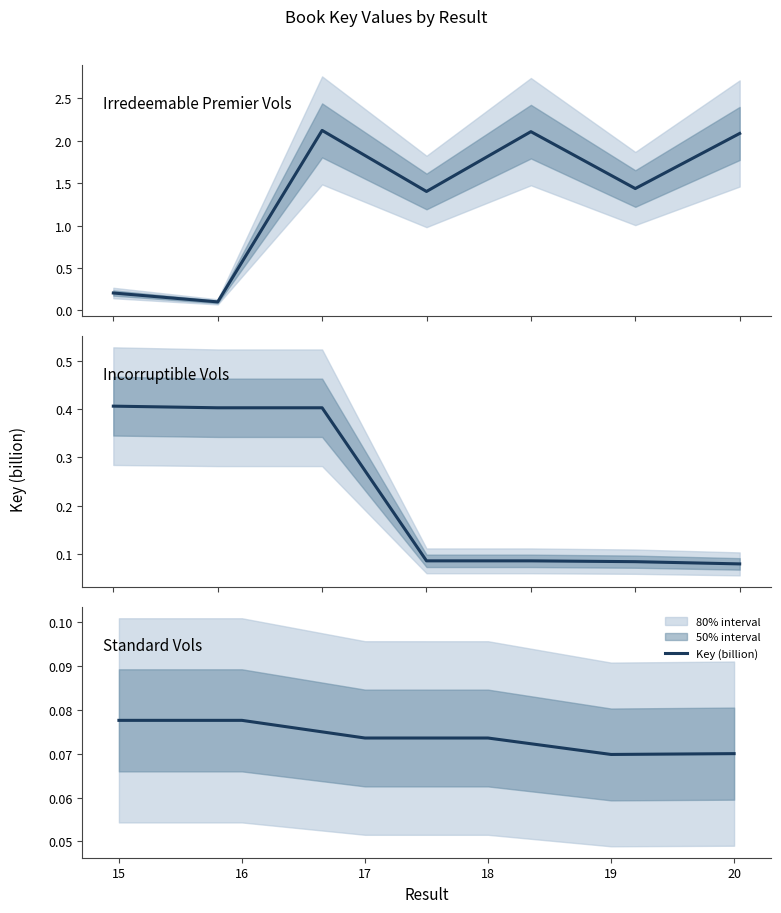

The chart shows a value of 0.0 at 17. True or false?

False